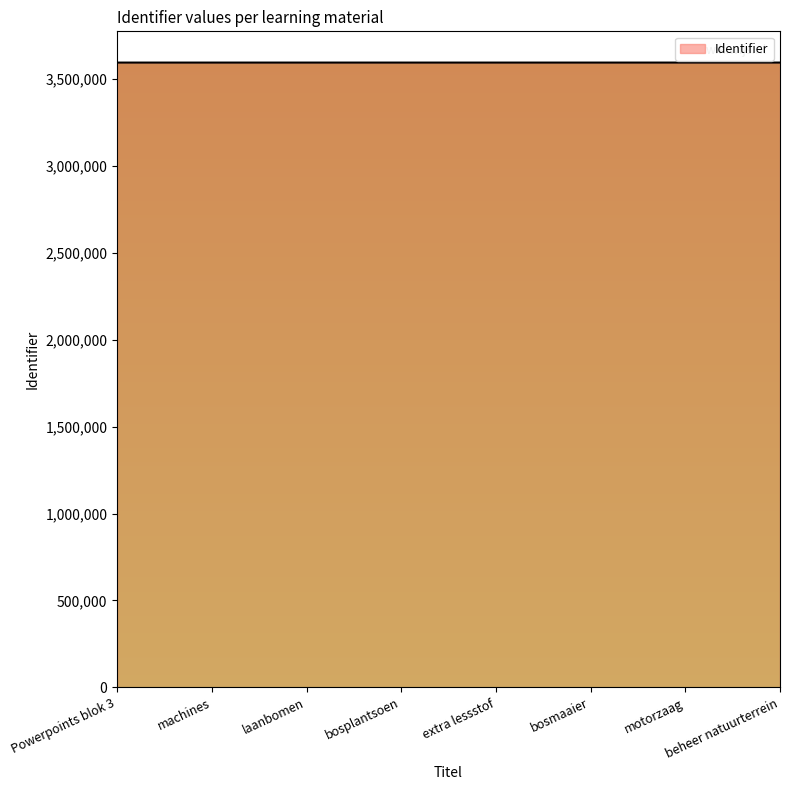

What is the ratio of the value at machines to the value at bosmaaier?

1.0